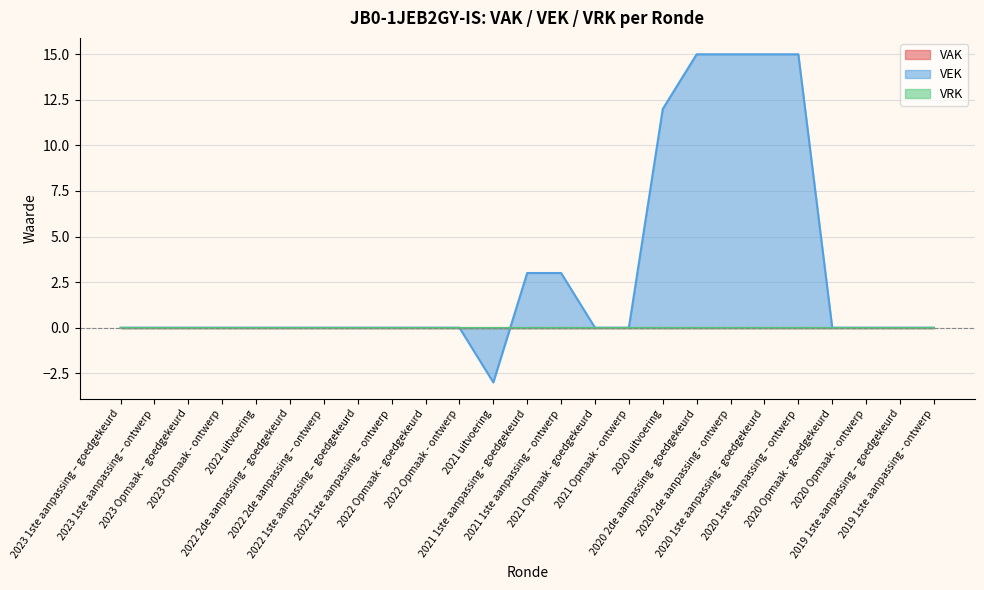

Reading left to right, extract all data points from this chart.

VAK: 0	0	0	0	0	0	0	0	0	0	0	0	0	0	0	0	0	0	0	0	0	0	0	0	0
VEK: 0	0	0	0	0	0	0	0	0	0	0	-3	3	3	0	0	12	15	15	15	15	0	0	0	0
VRK: 0	0	0	0	0	0	0	0	0	0	0	0	0	0	0	0	0	0	0	0	0	0	0	0	0